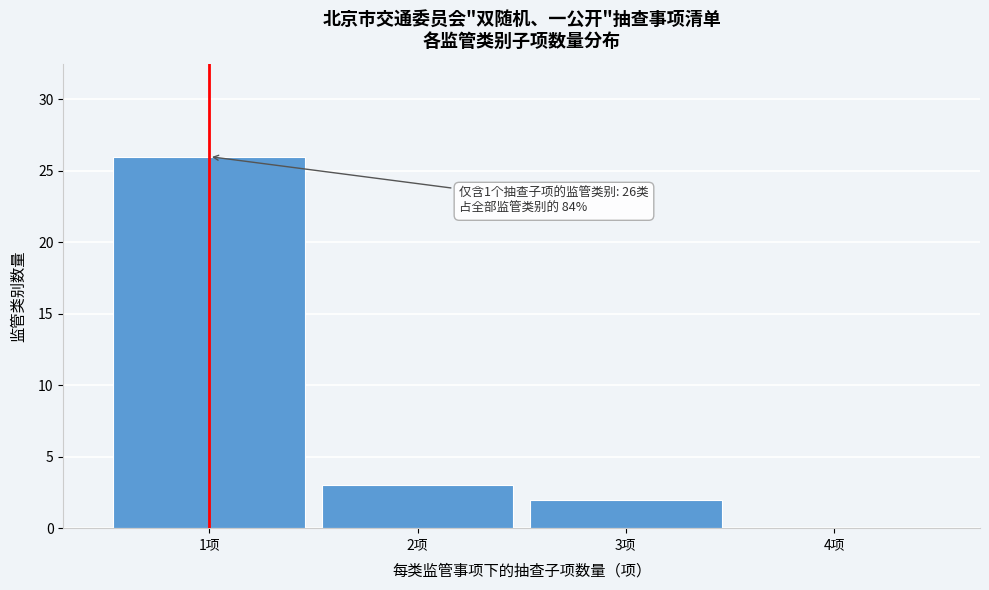

Which range on the x-axis has the tallest bar?

0.5 to 1.5